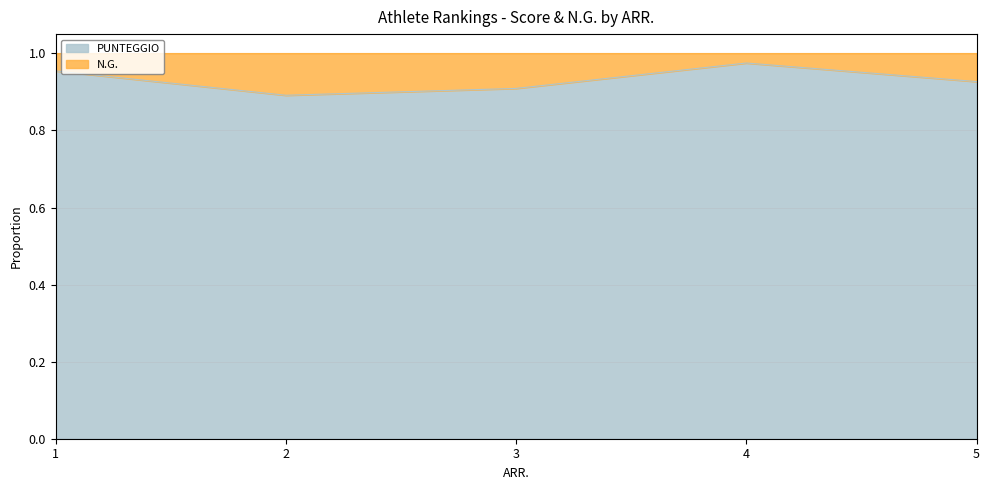

True or false: there are more than 1 points higher than both neighbors.

False